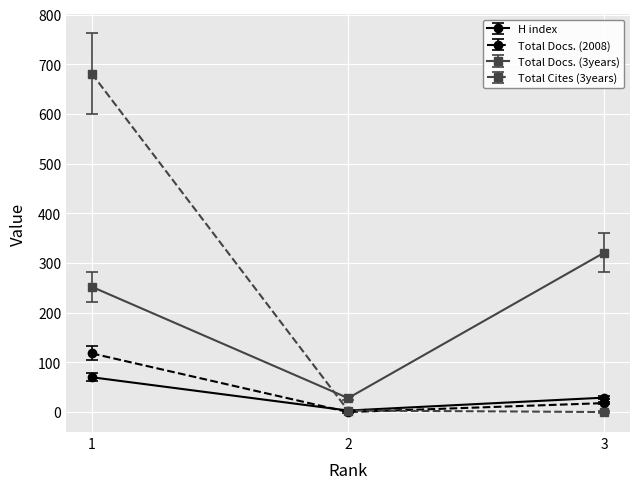

Read the Total Docs. (2008) value at 3.

18